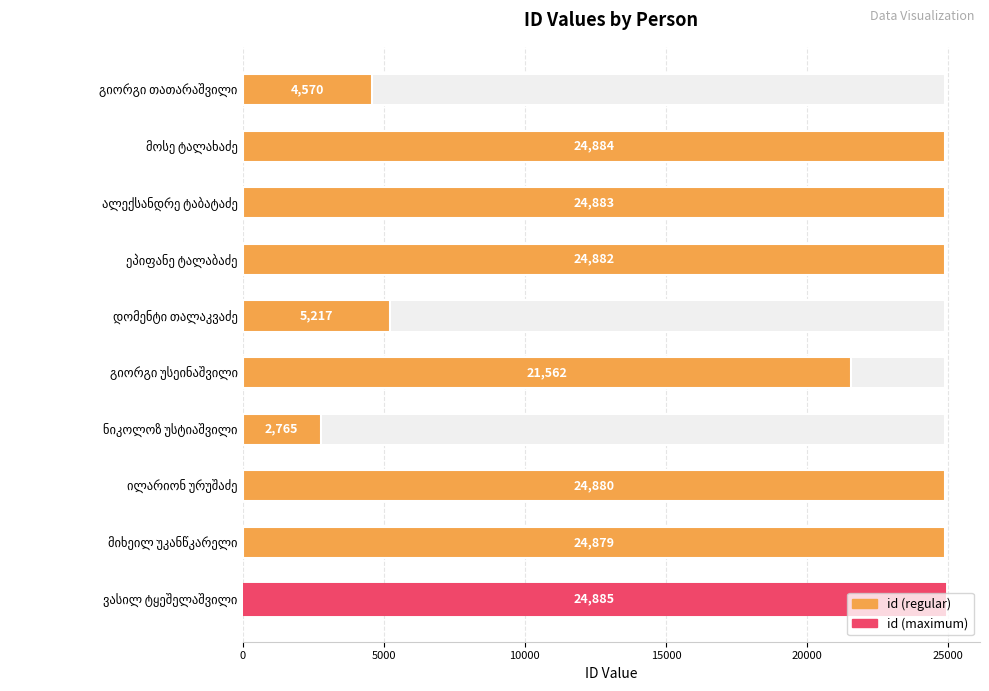

What is the difference between the maximum and minimum values?

22120